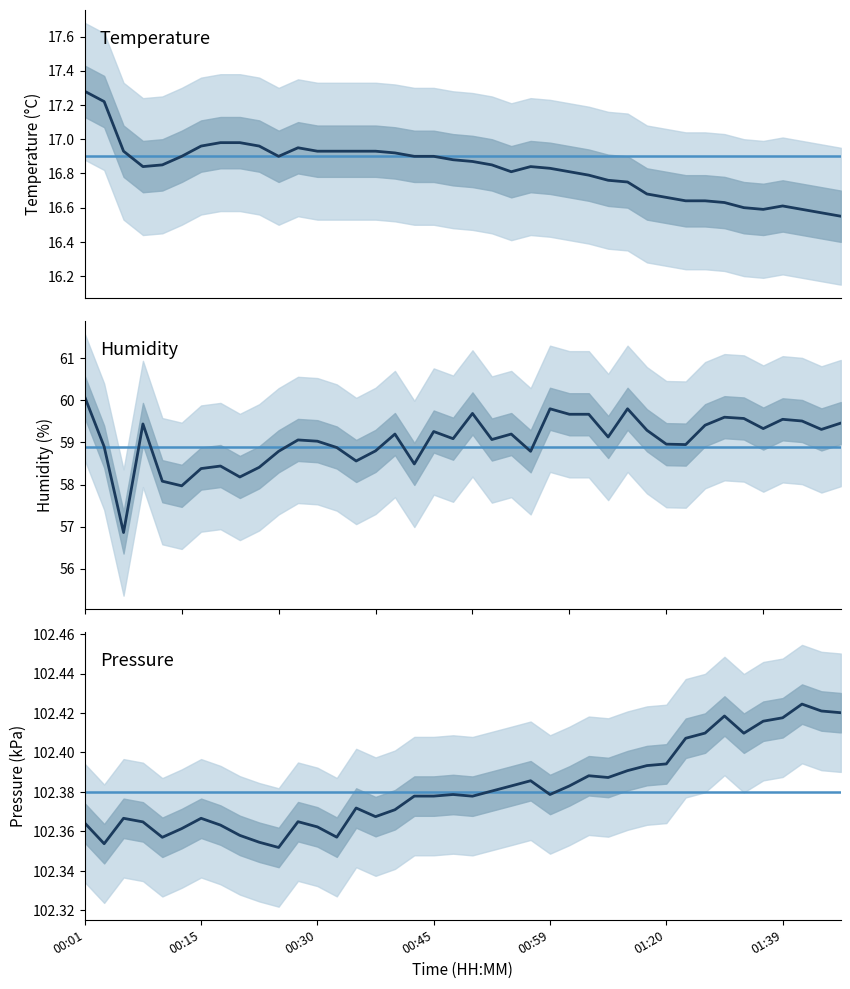

At which category is the sum across all series the highest?

00:01